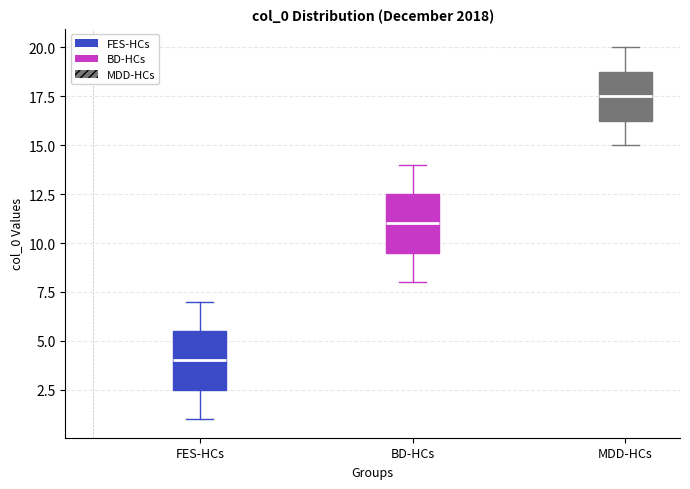

Reading left to right, transcribe this box plot: for each box, give where its median line is, the range the box spans, and where its two whiskers end, as read against the y-axis. The values are not printed on the chart, so give them approximately, as read against the axis.

FES-HCs: median 4.0, box 2.5 to 5.5, whiskers 1.0 to 7.0
BD-HCs: median 11.0, box 9.5 to 12.5, whiskers 8.0 to 14.0
MDD-HCs: median 17.5, box 16.5 to 19.0, whiskers 15.0 to 20.0